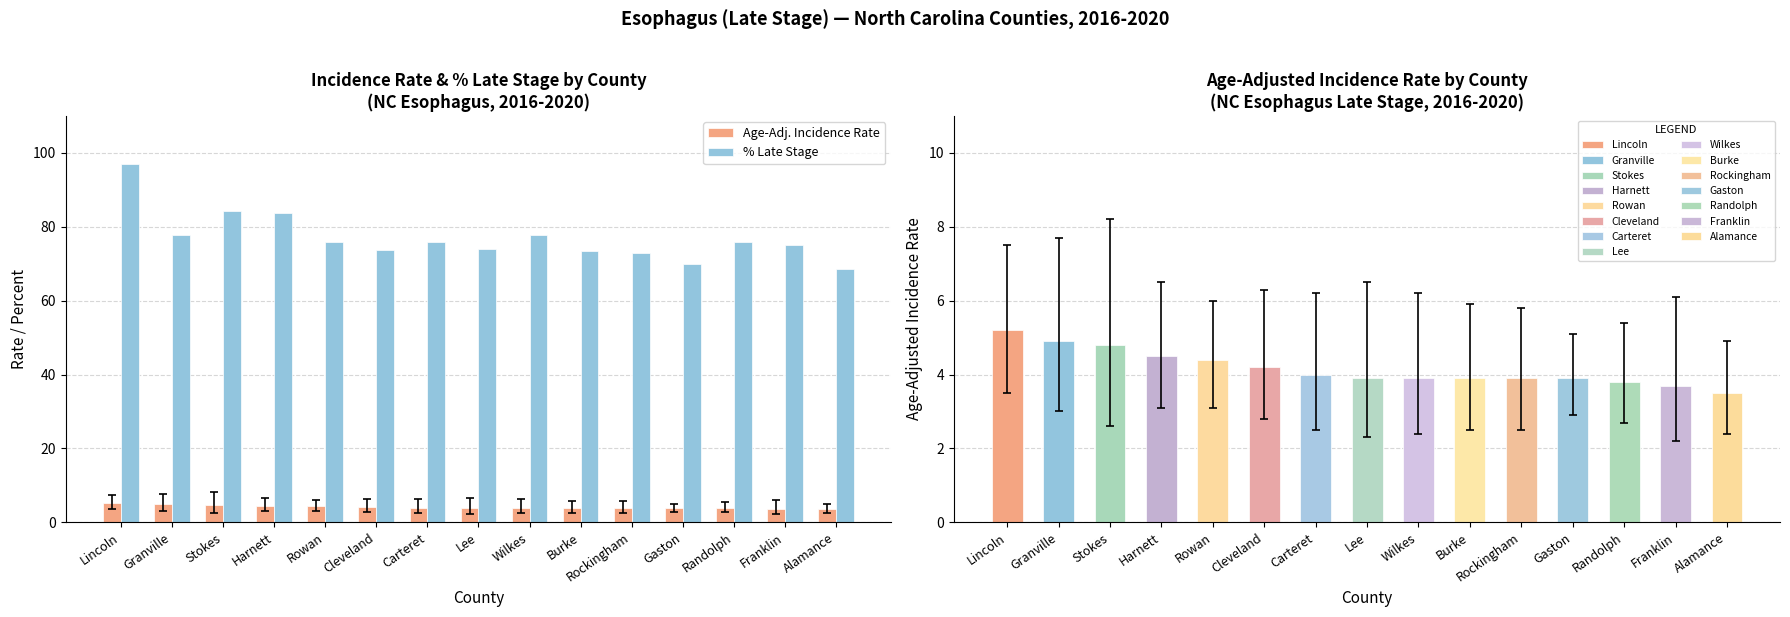

How many bars are there in each group?

2